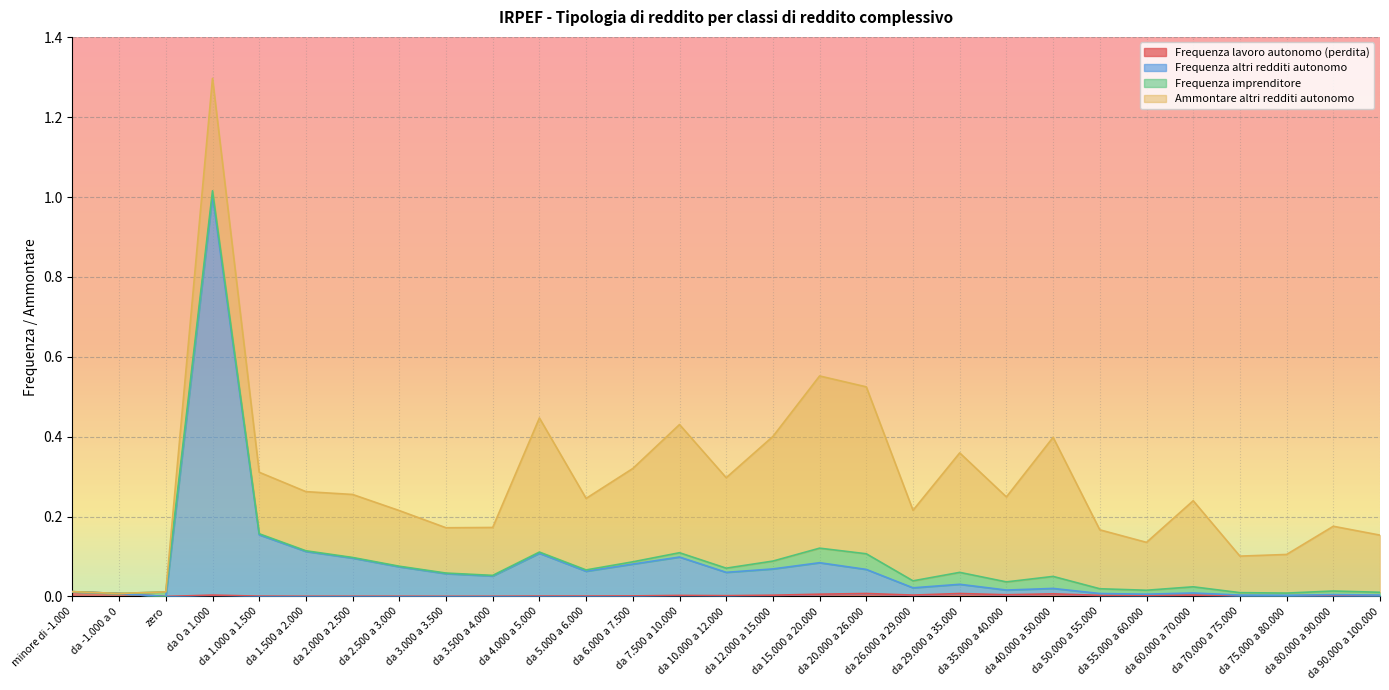

True or false: Frequenza altri redditi autonomo and Frequenza lavoro autonomo (perdita) cross at least once.

False